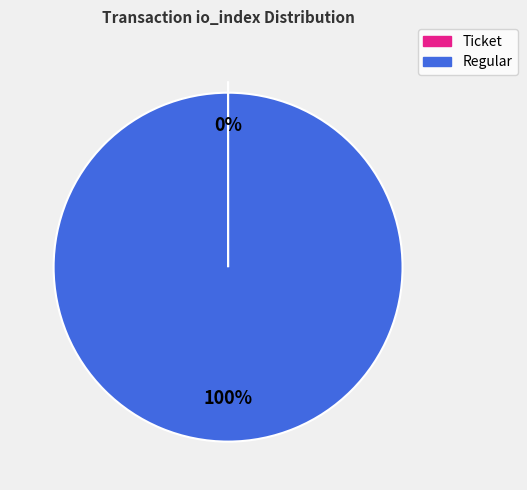

To the nearest percent, what percentage of the pie is Regular?

100%